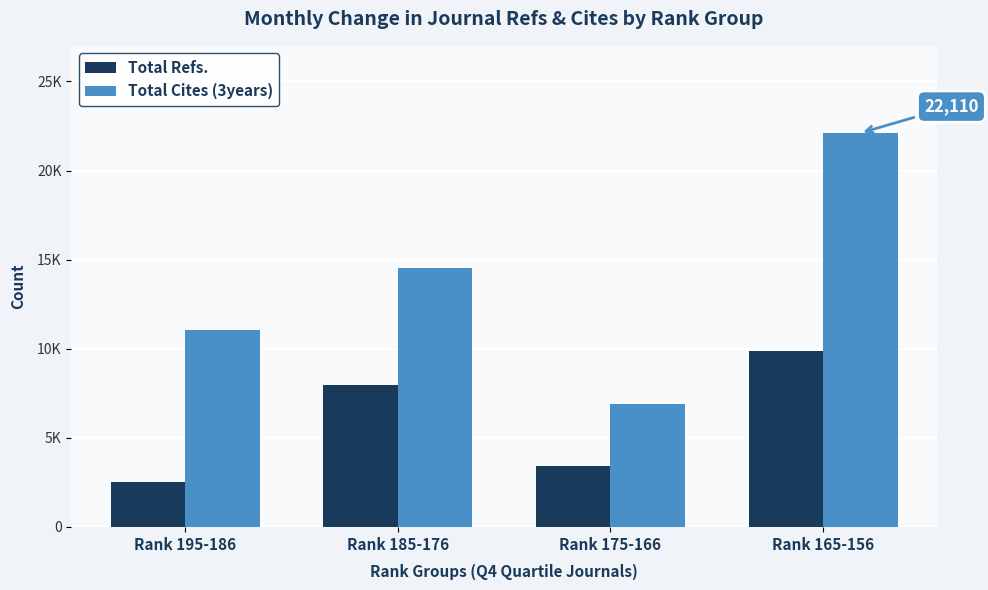

Which has a higher value, Rank 195-186 or Rank 165-156?

Rank 165-156